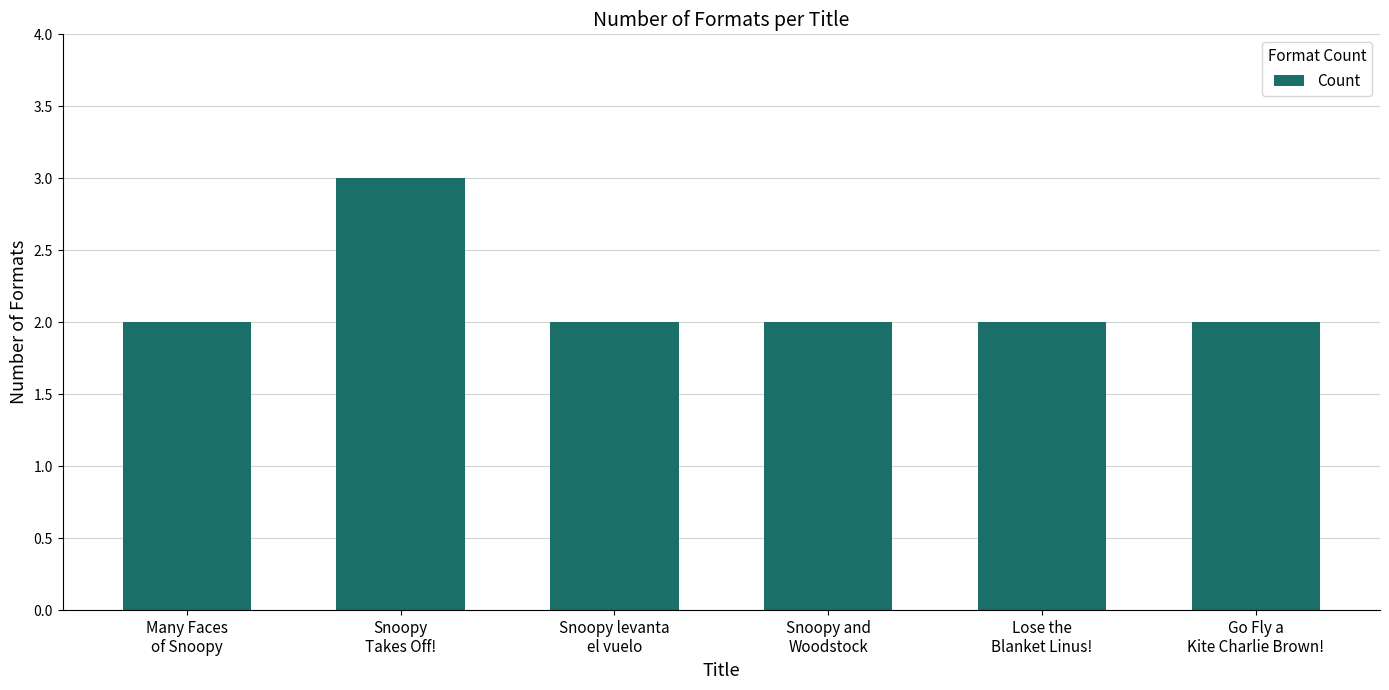

What is the minimum value shown in the chart?

2